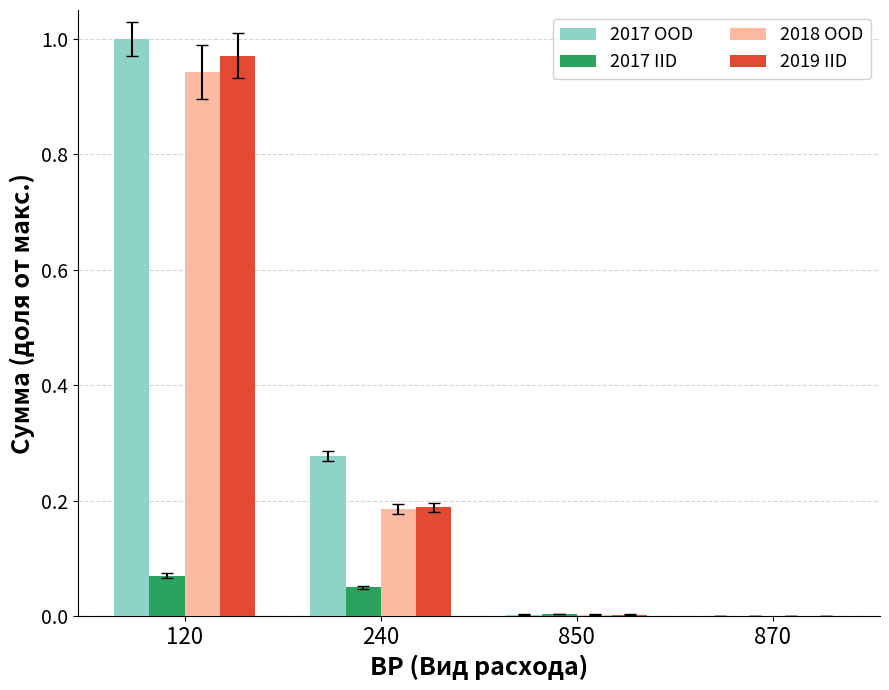

What are all the series names shown in the legend?

2017 OOD, 2017 IID, 2018 OOD, 2019 IID